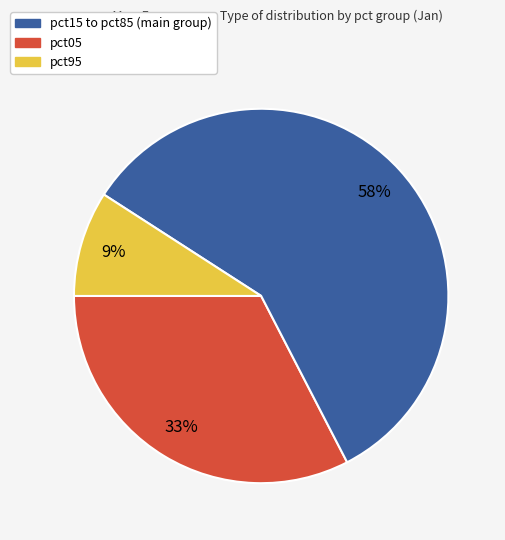

Is there a majority slice in this chart?

Yes